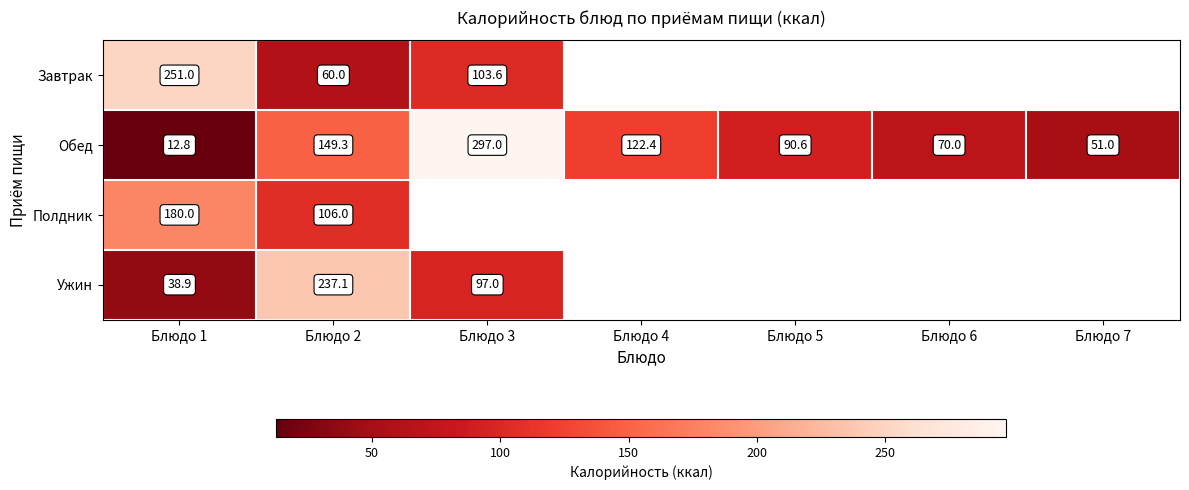

Is it true that Завтрак equals 413.6 at Блюдо 1?

False